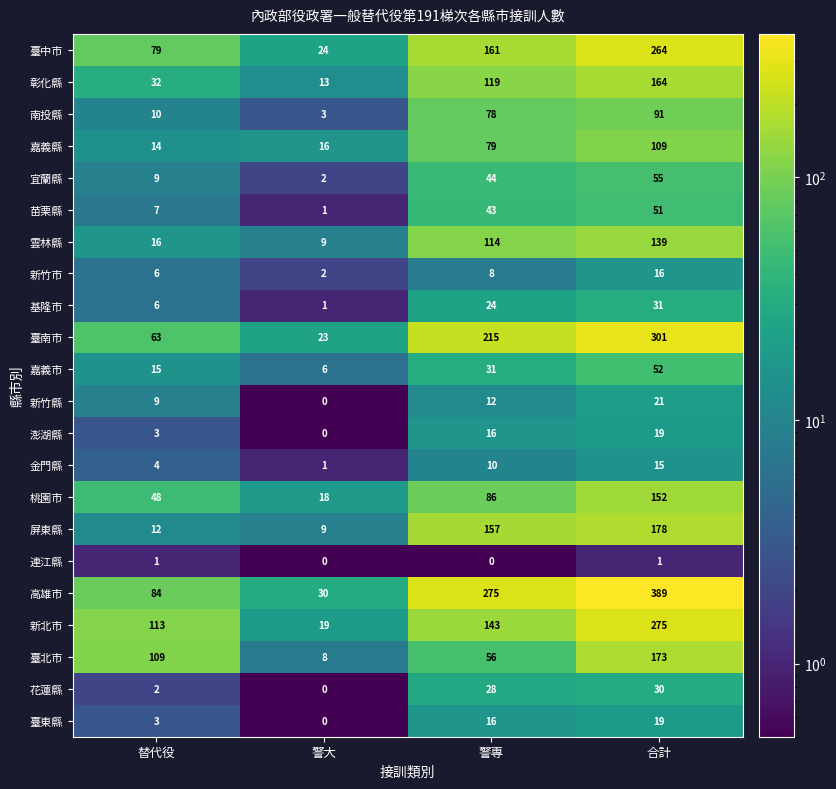

What is the highest value of the 高雄市 series?

389